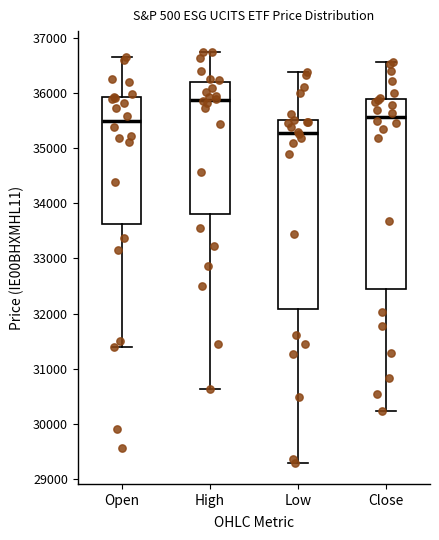

Where does the median line of the box for Low sit on the y-axis? The values are not printed on the chart, so give them approximately, as read against the axis.

35300